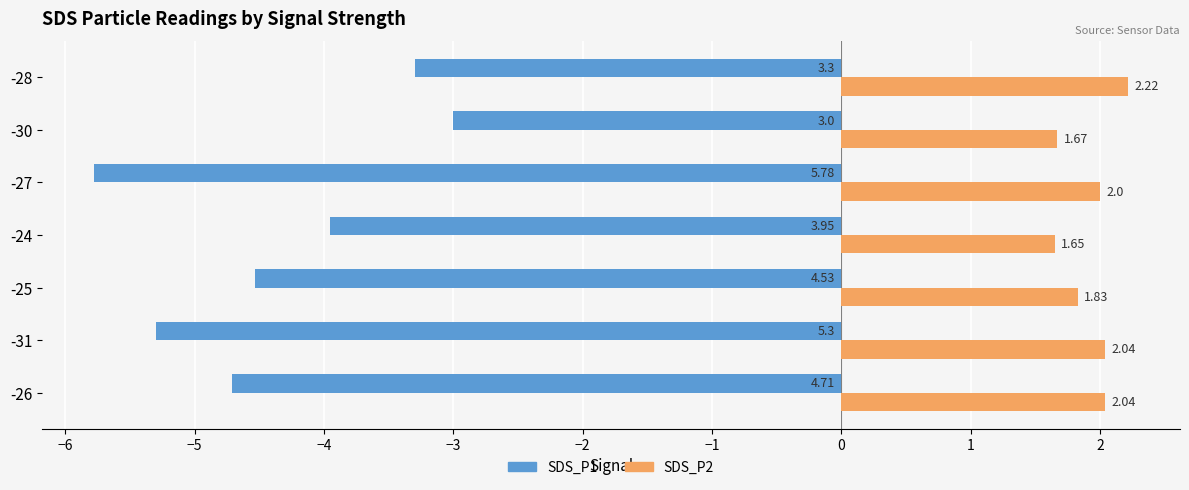

What is the difference between the maximum and minimum values in the SDS_P2 series?

0.6